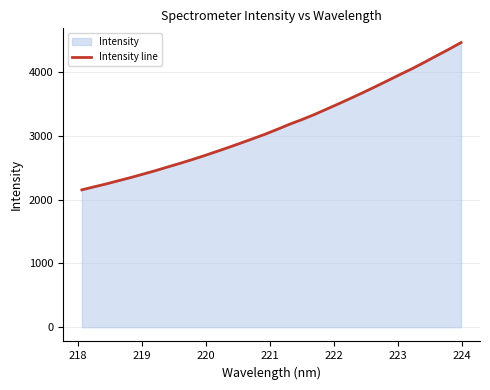

What is the maximum value shown in the chart?

4459.9